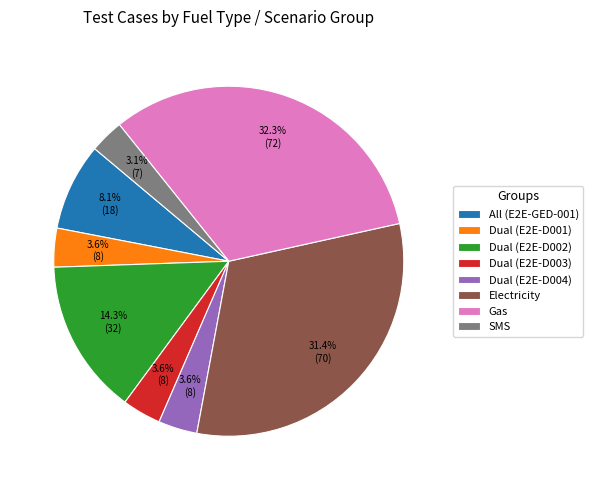

Between SMS and Gas, which is larger?

Gas